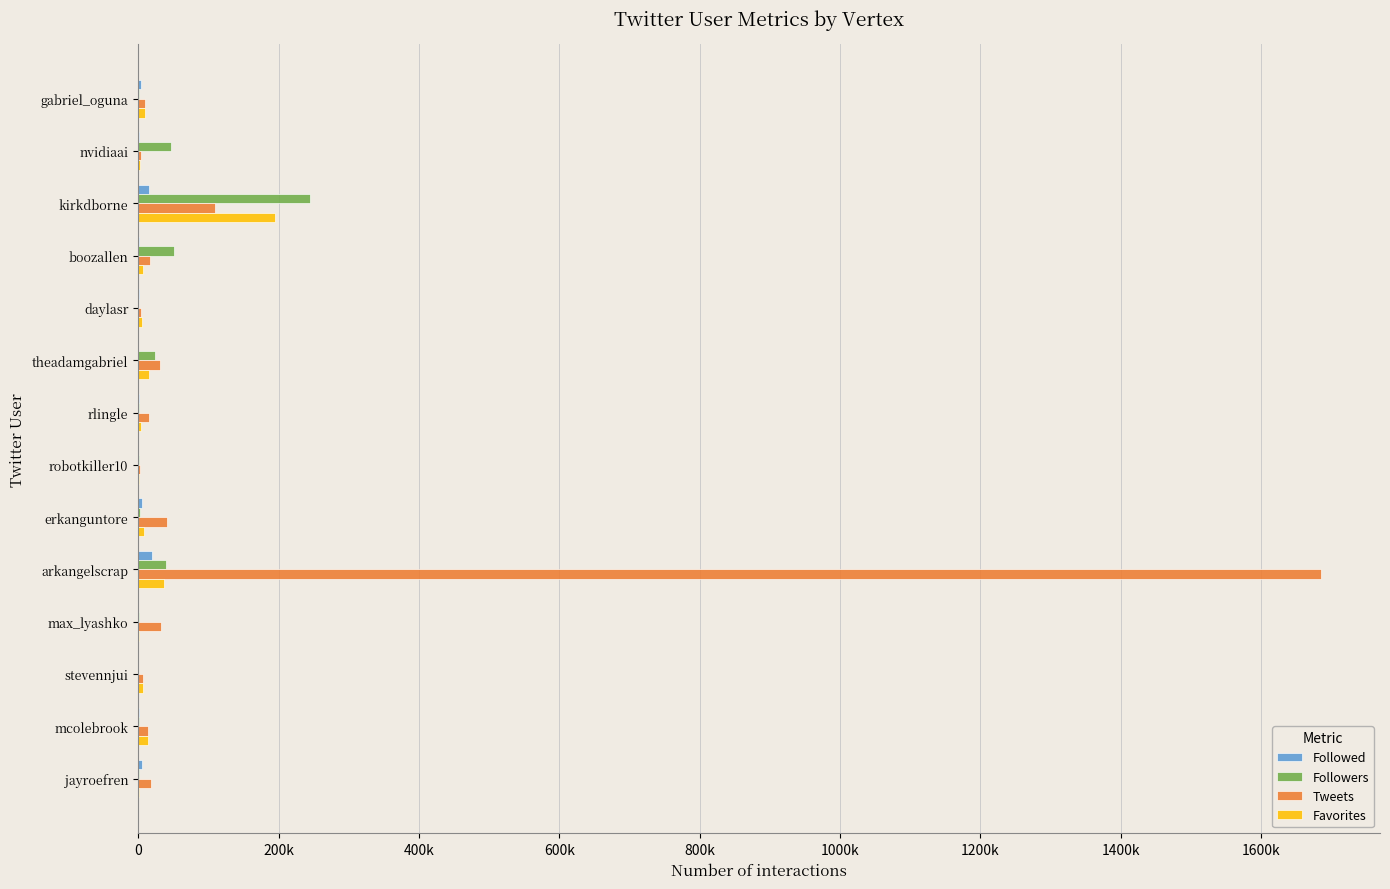

What are all the series names shown in the legend?

Followed, Followers, Tweets, Favorites